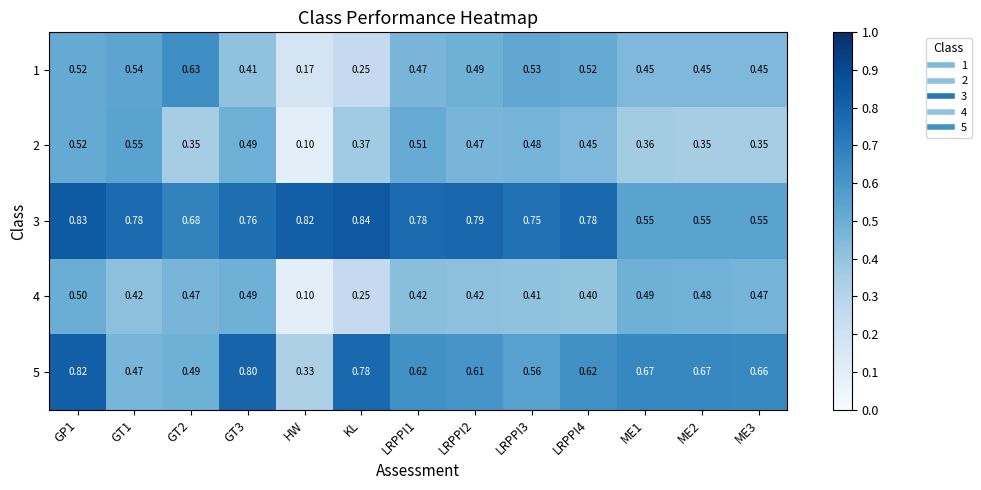

Is the value of 1 at LRPPI3 greater than the value of 2 at GP1?

Yes